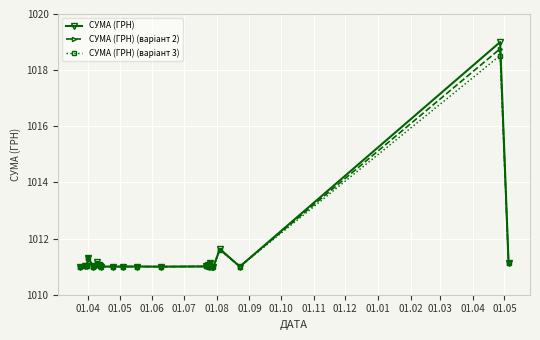

What is the value of the СУМА (ГРН) point at the 19th from the left?

1011.0